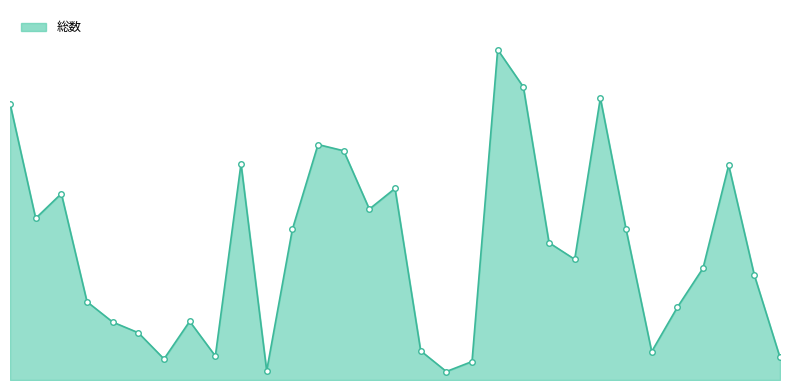

The chart shows a value of 157 at 4. True or false?

True